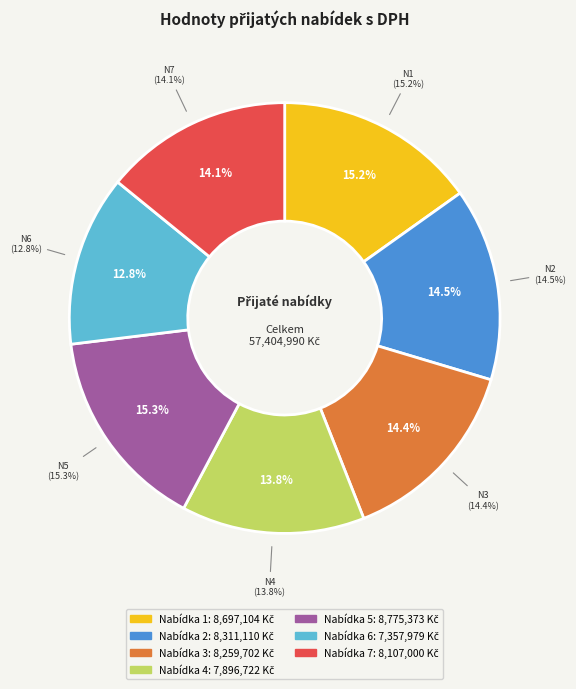

To the nearest percent, what is the difference between the largest and smallest slice percentages?

2%